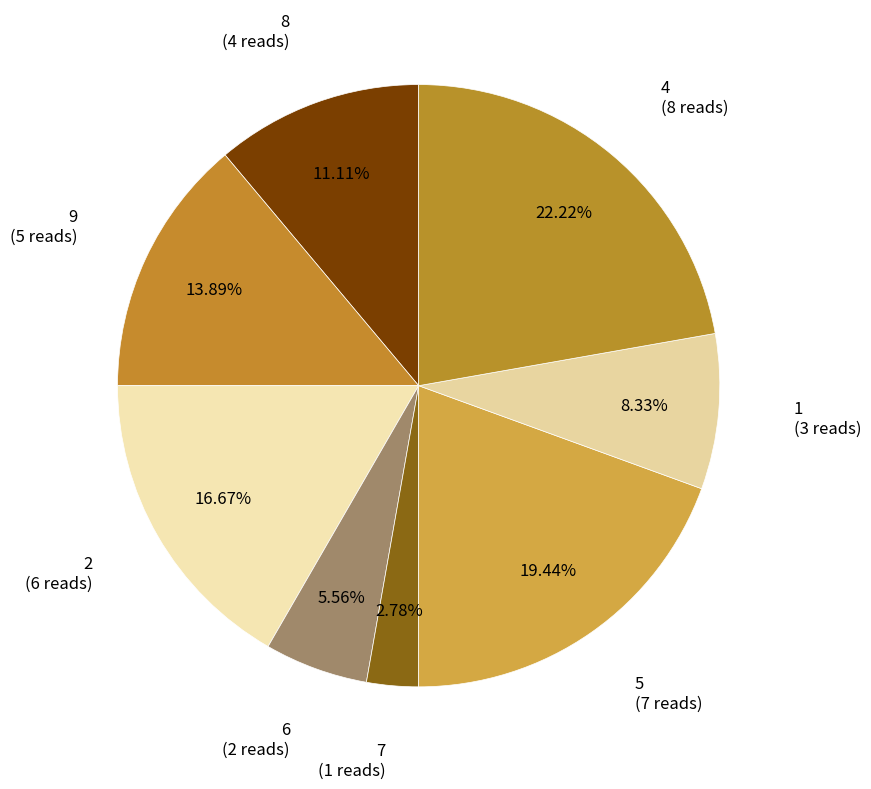

Count the number of slices in the pie.

8